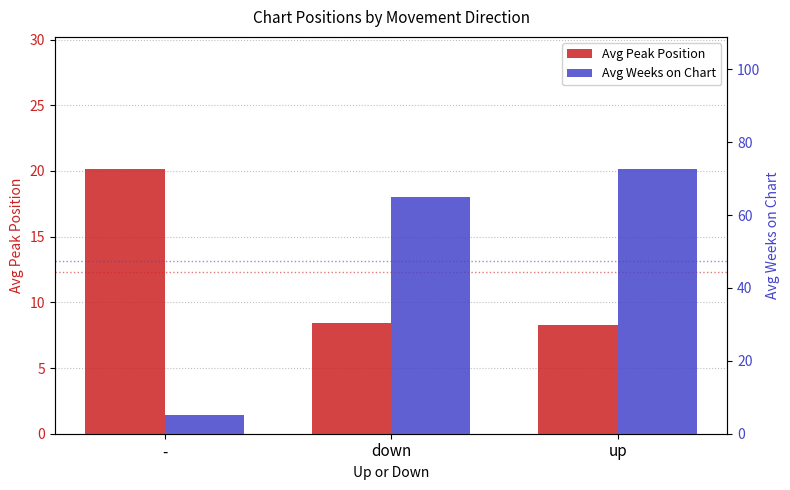

What is the sum of the Avg Peak Position values at - and up?

28.4